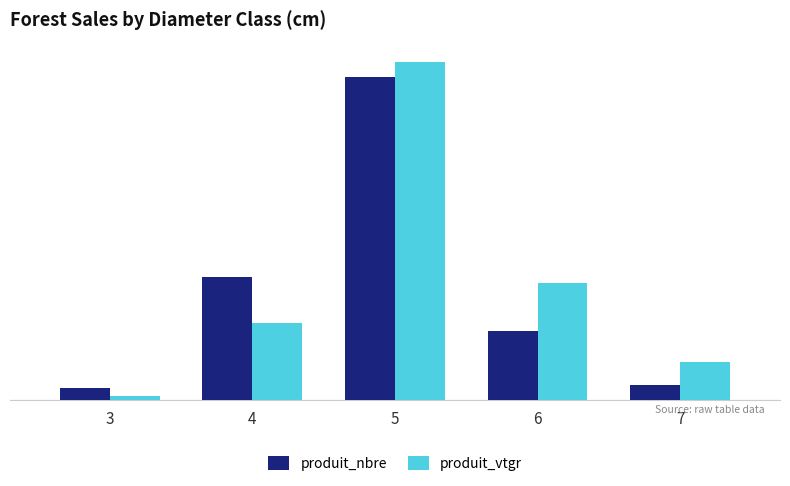

Which label corresponds to the largest value in the chart?

5